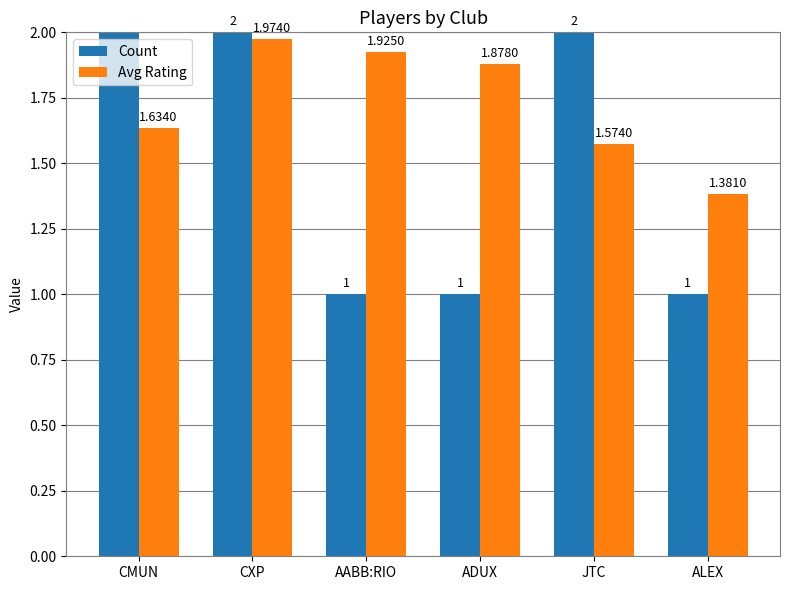

What is the value of the Avg Rating bar at the 5th from the left?

1.6